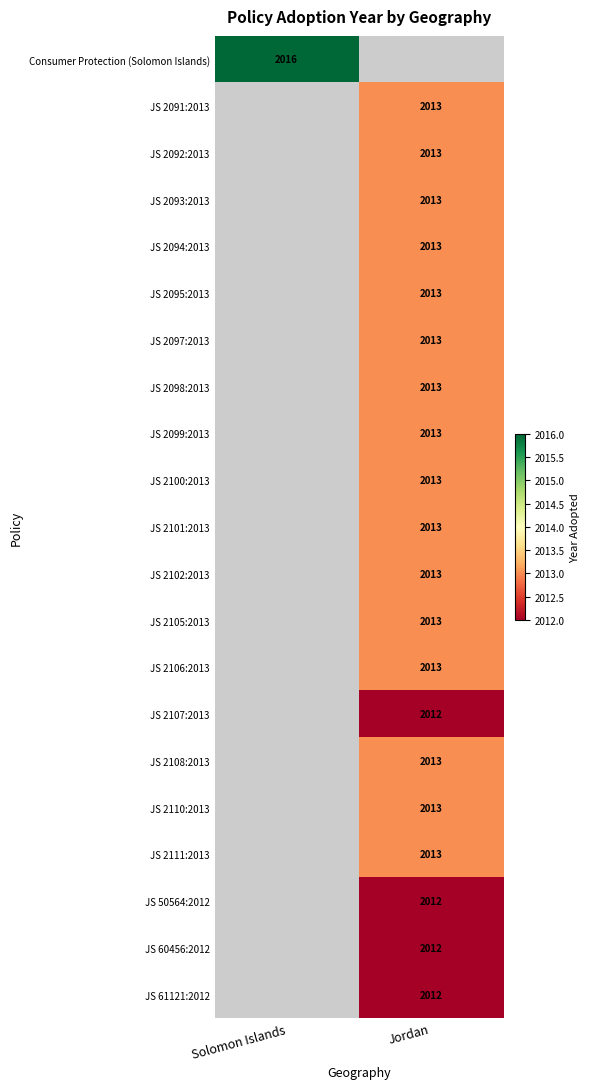

True or false: JS 2107:2013 has a value of 2012 at Jordan.

True